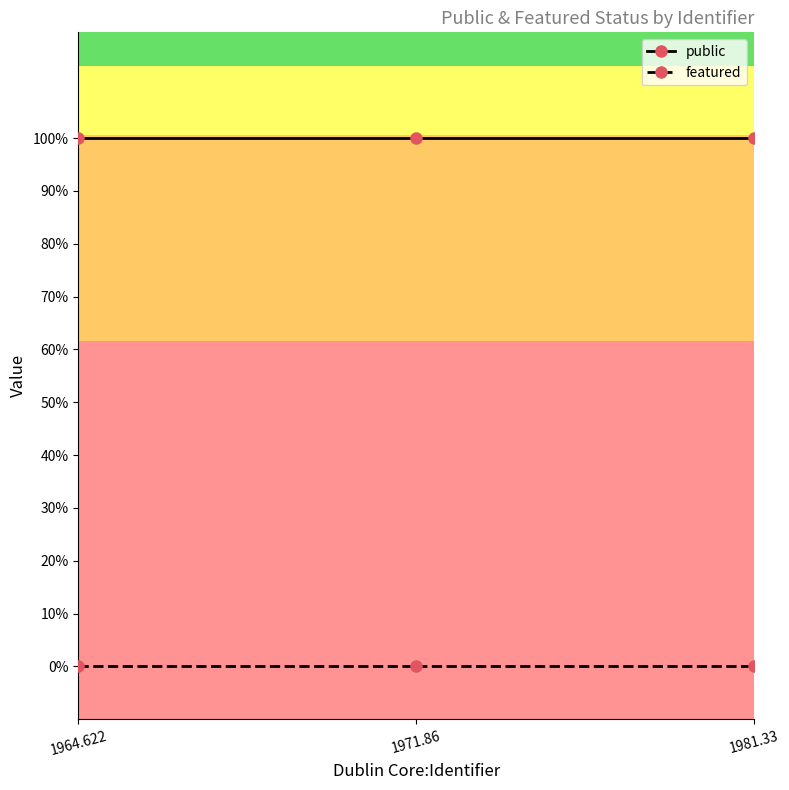

Which series has the largest total across all categories?

public